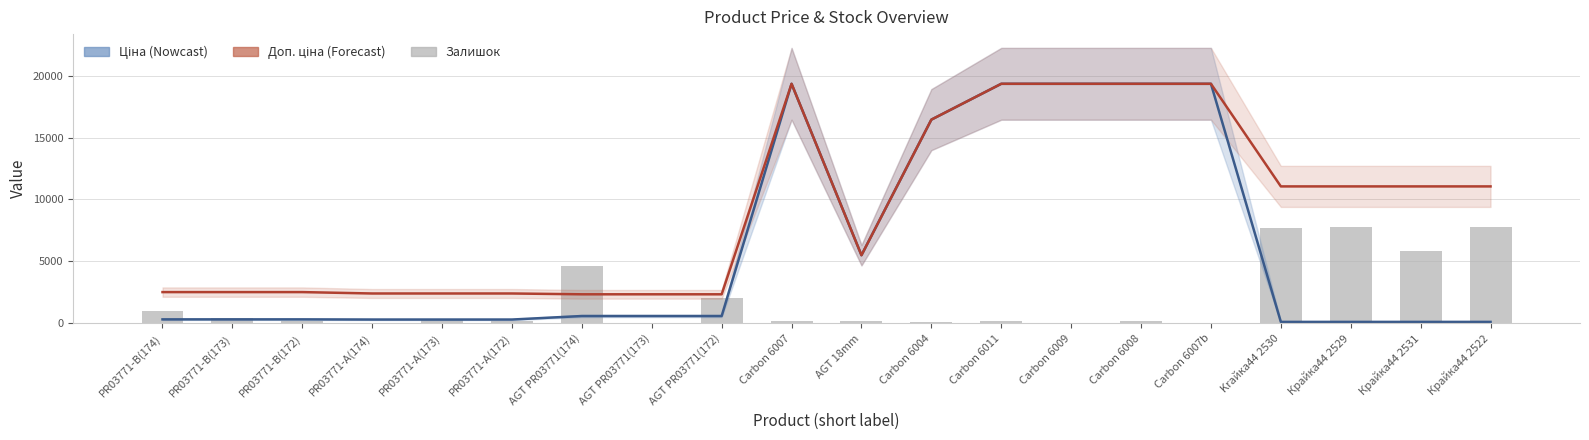

Where is Залишок (scaled) nearest to the value 3868?

AGT PR03771(174)